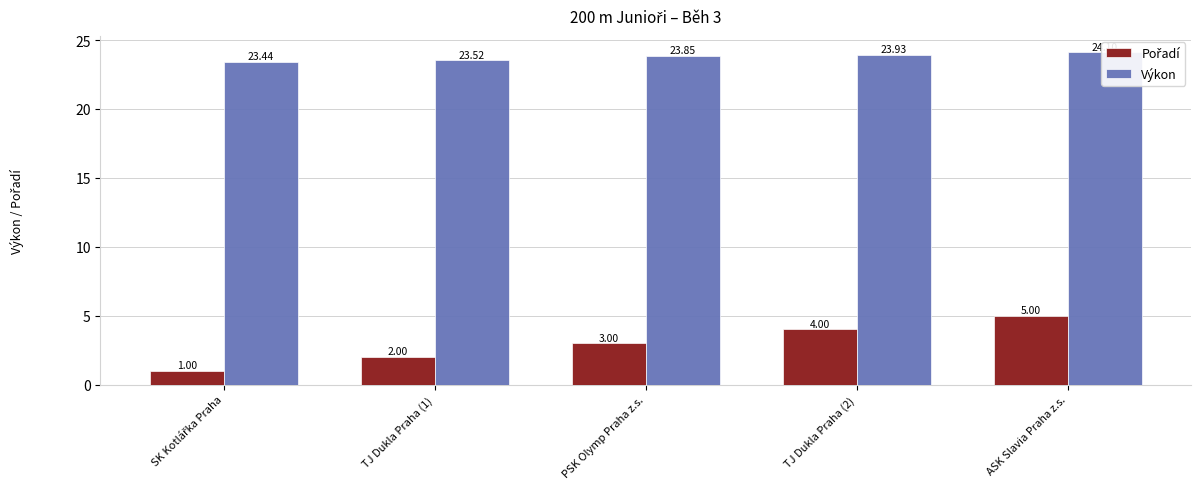

What is the maximum value for Výkon?

24.1